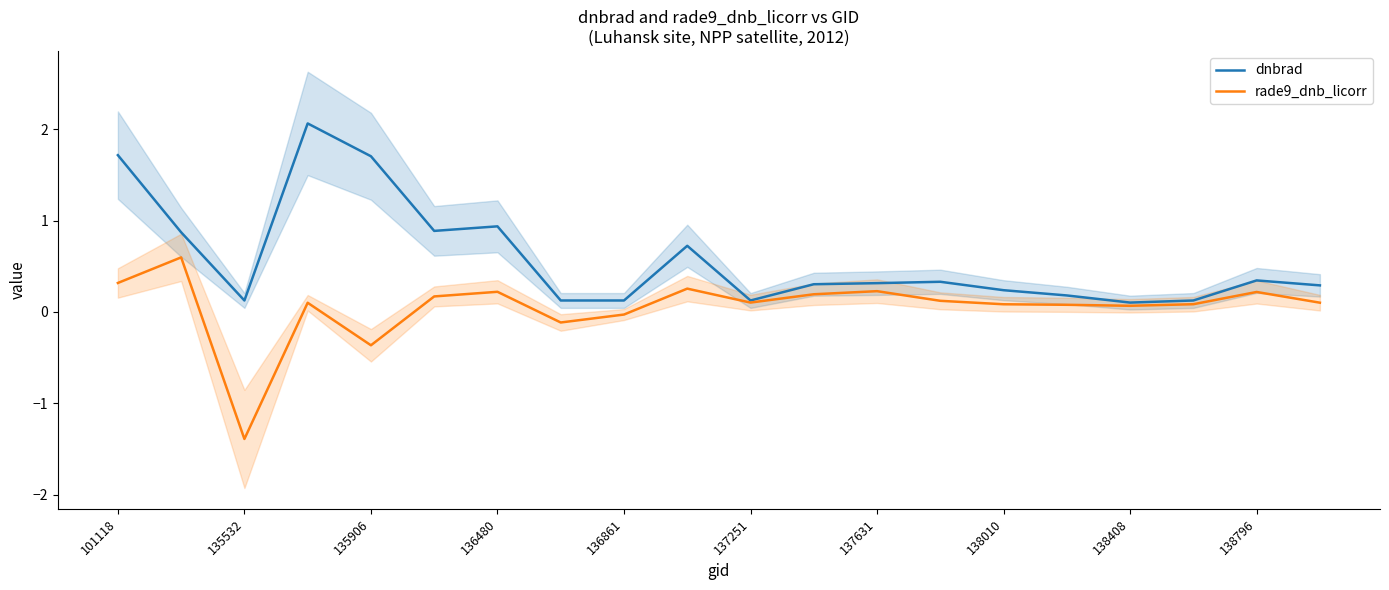

What is the maximum value for dnbrad?

2.1